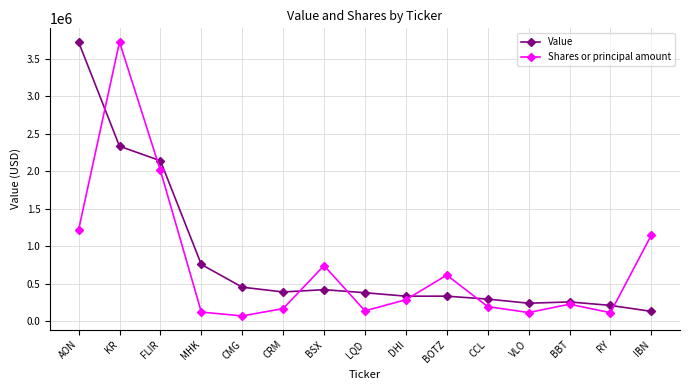

What is the maximum value for Value?

3723000.0